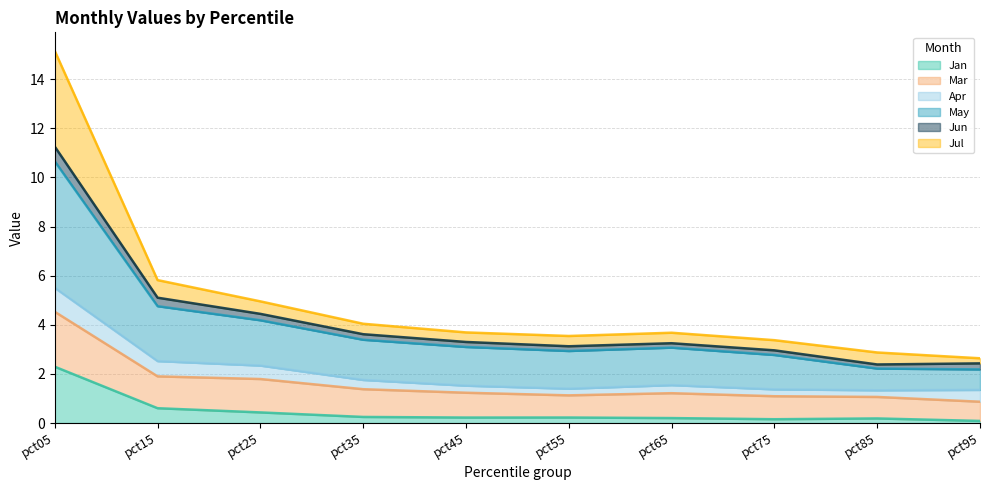

Does the chart have visible grid lines?

Yes